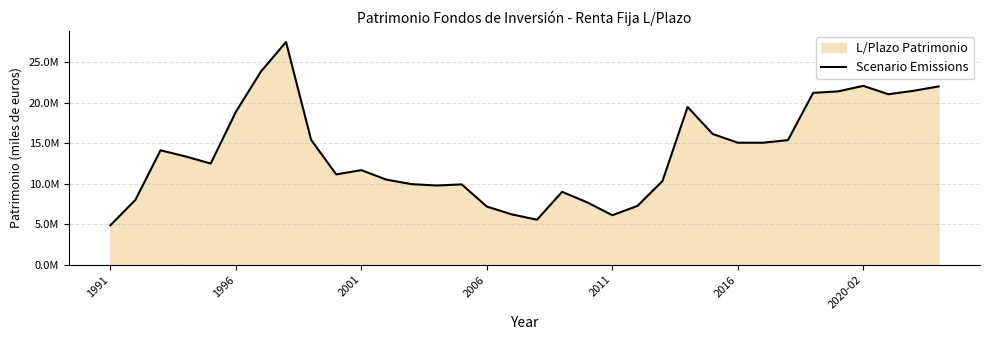

What is the smallest value displayed?

4853319